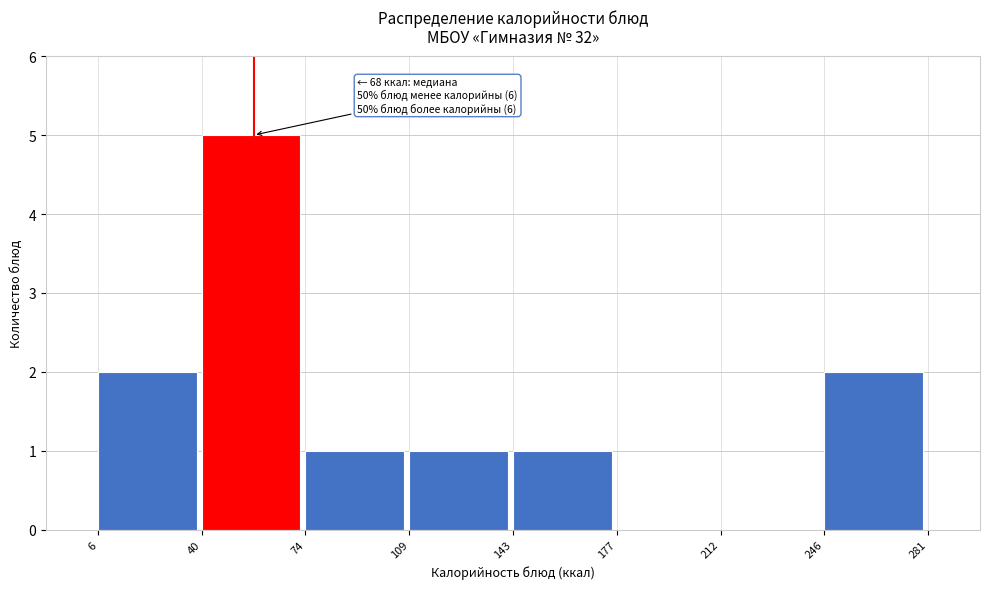

Which range on the x-axis has the tallest bar?

40 to 74